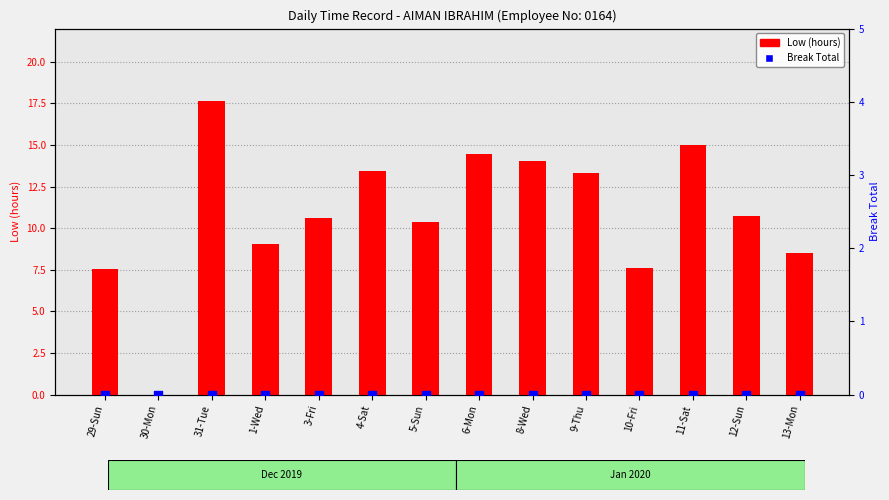

At how many categories does at least one series exceed 12?

6